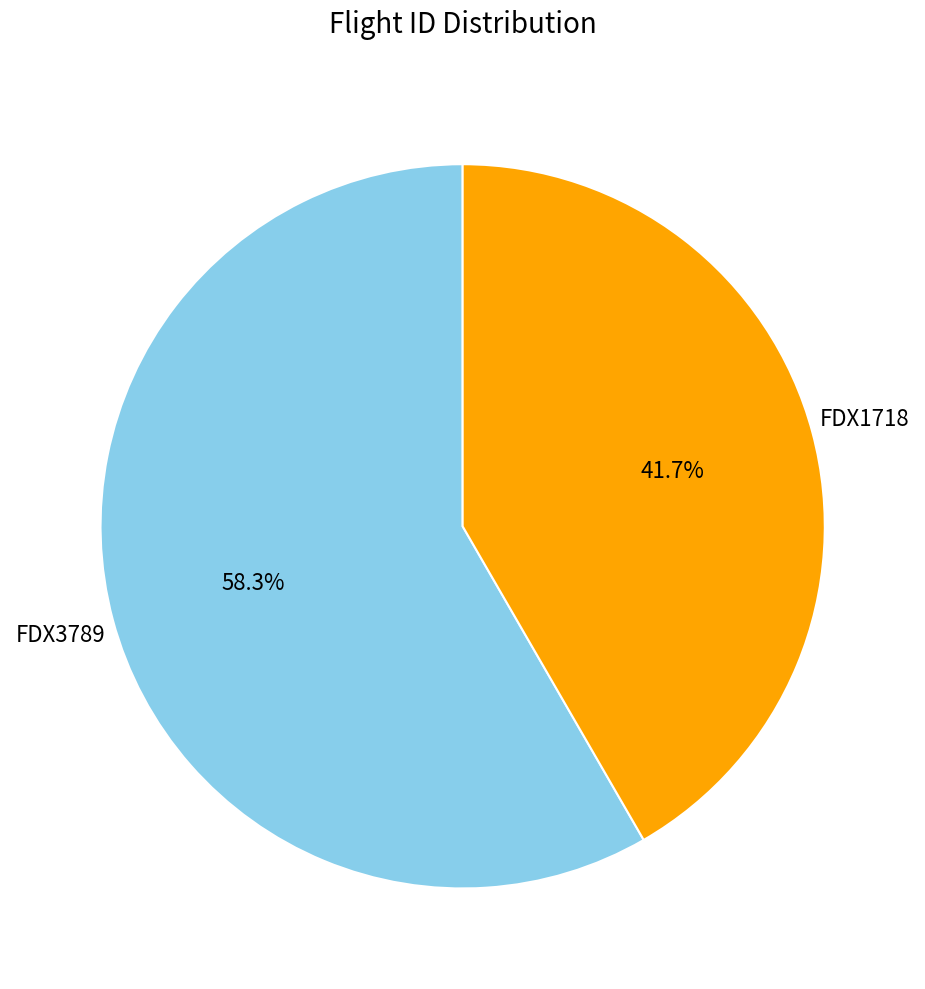

Which slice is the largest?

FDX3789